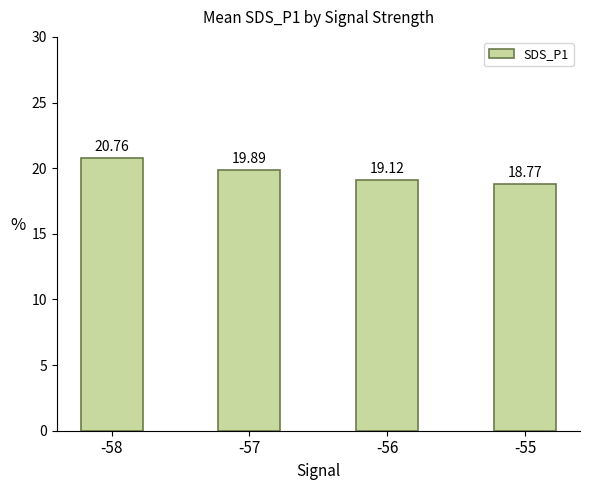

At which label is the value closest to 19?

-56